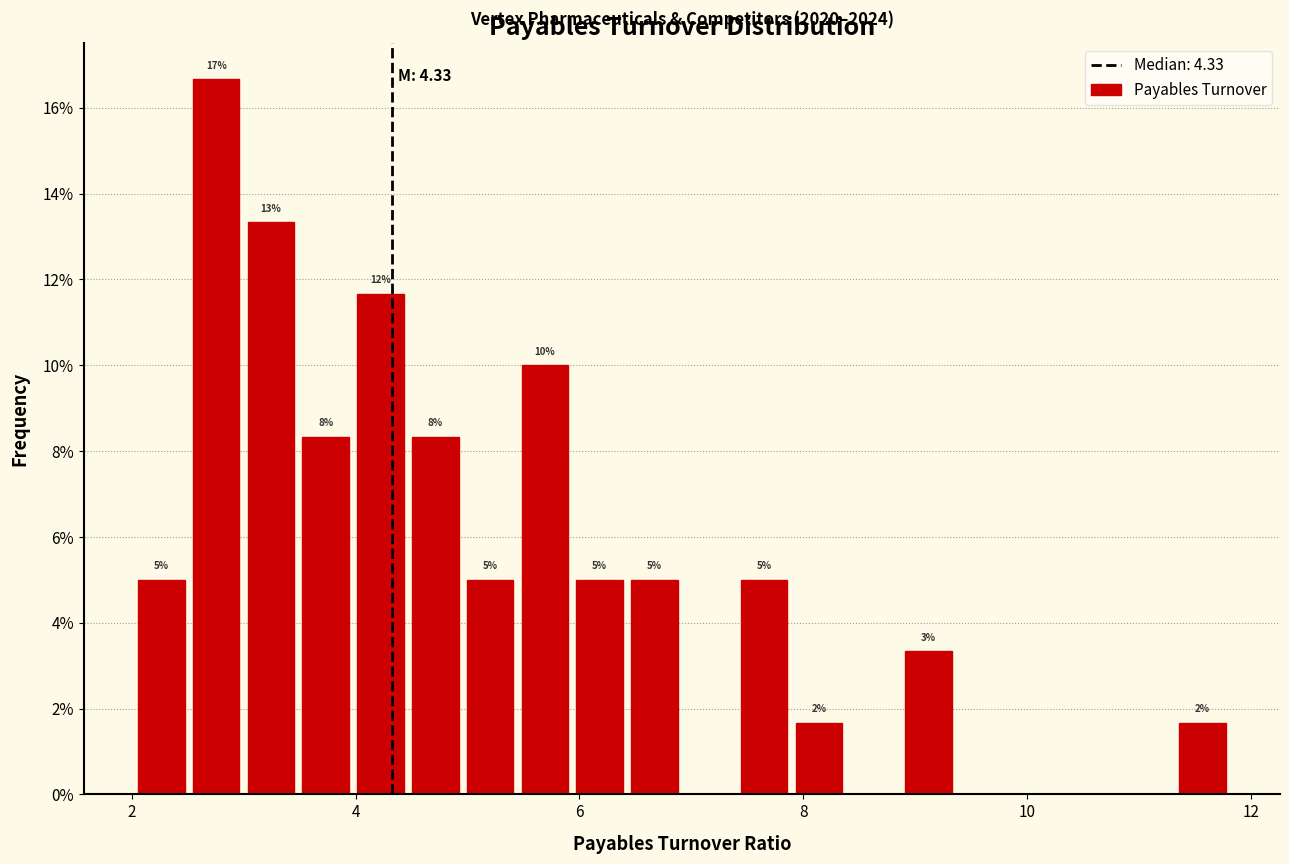

Read against the x-axis, roughly where is the centre of the tallest bar?

2.8